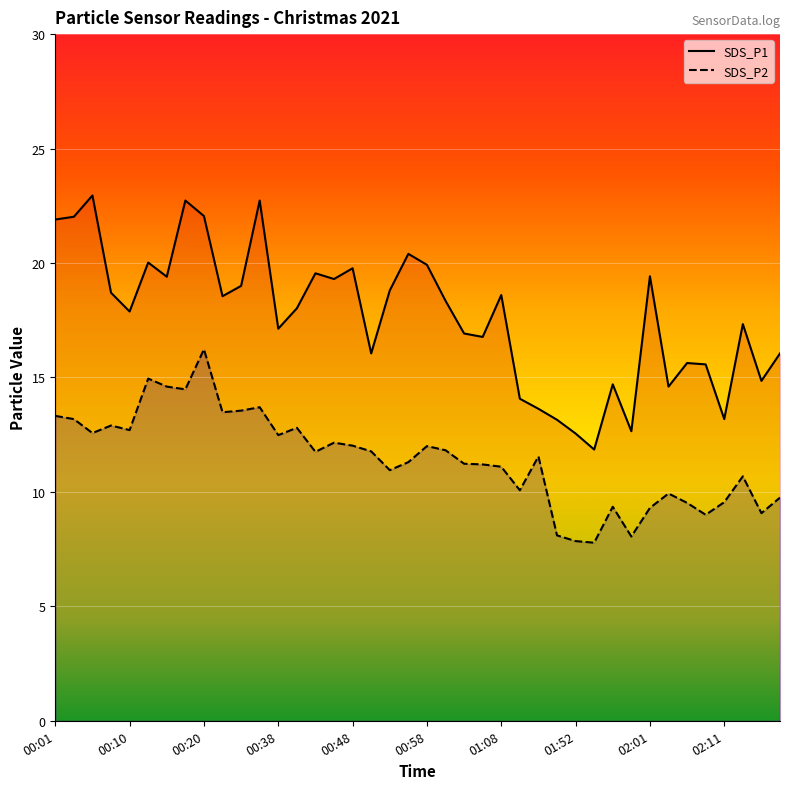

What is the difference between the maximum and second lowest values in the SDS_P1 series?

10.4